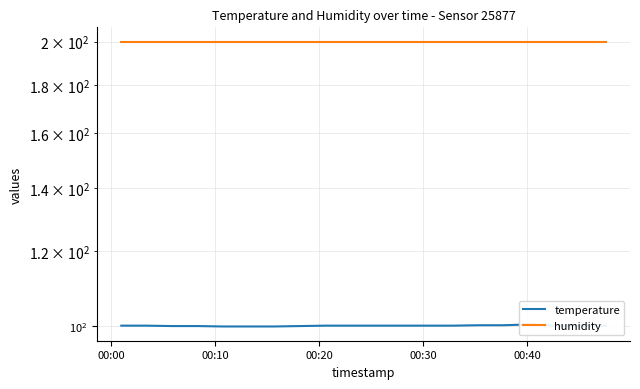

True or false: temperature has more than 2 points higher than both neighbors.

False